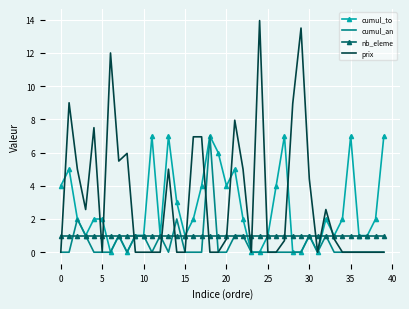

List the series in order of their overall mean, lowest first.

cumul_an, nb_eleme, cumul_to, prix